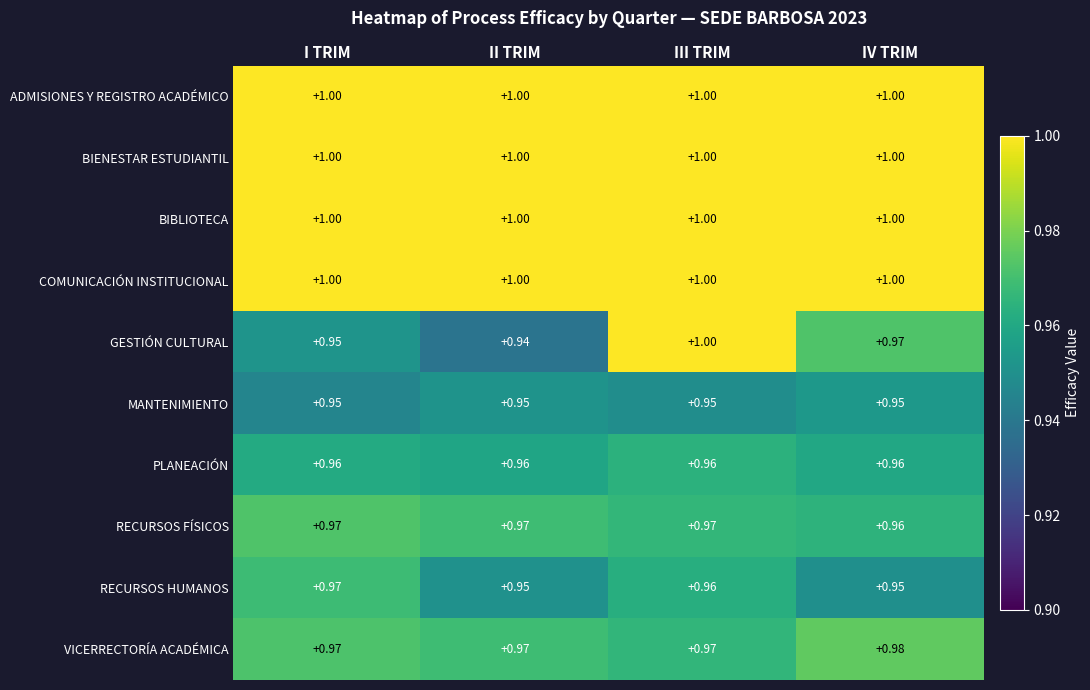

Which category has the lowest value across all series?

II TRIM